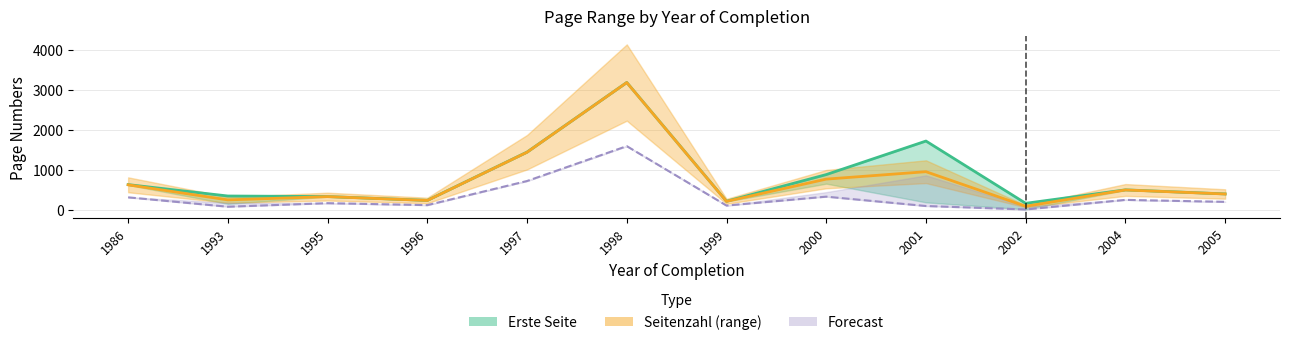

How many interior local peaks does the Letzte Seite series have?

3